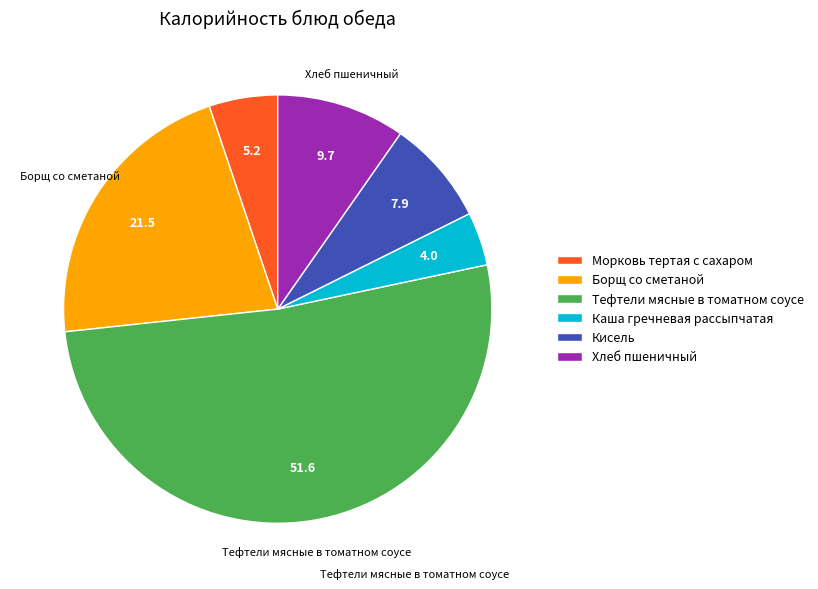

Is the sum of Морковь тертая с сахаром and Кисель greater than half?

No